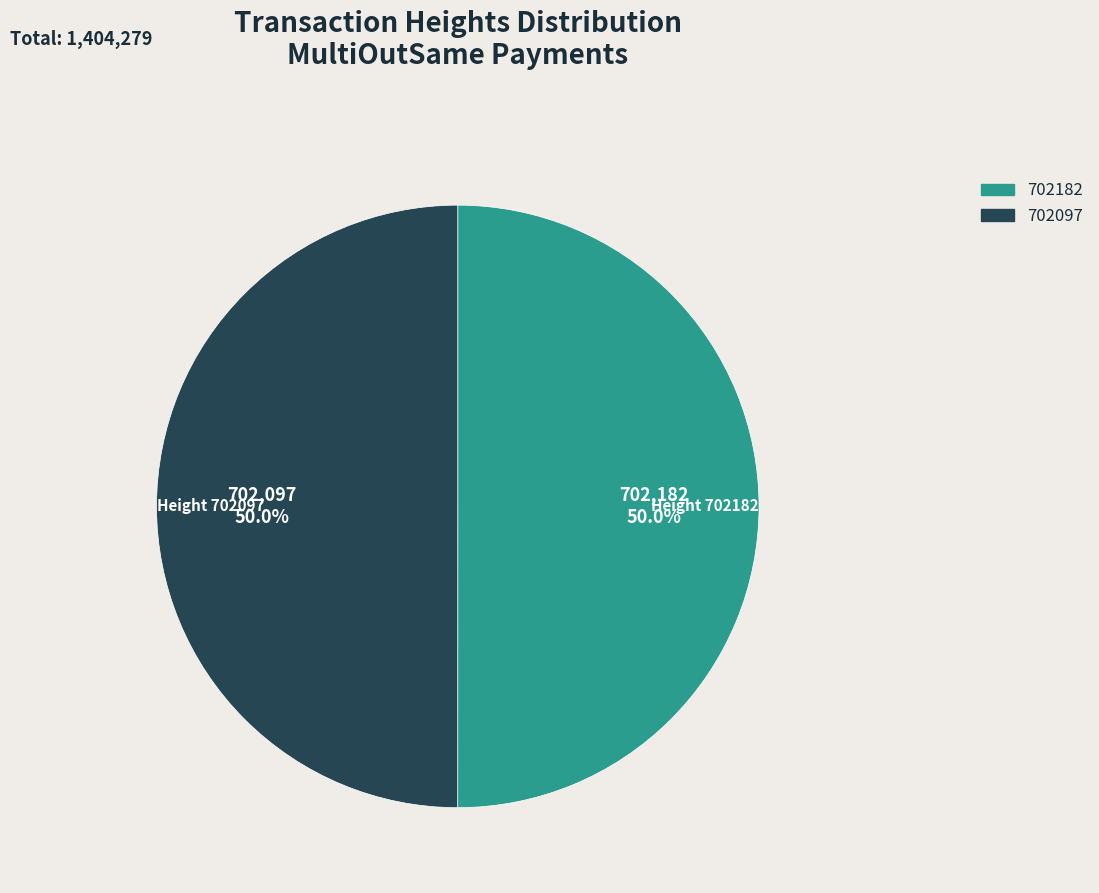

Count the number of slices in the pie.

2